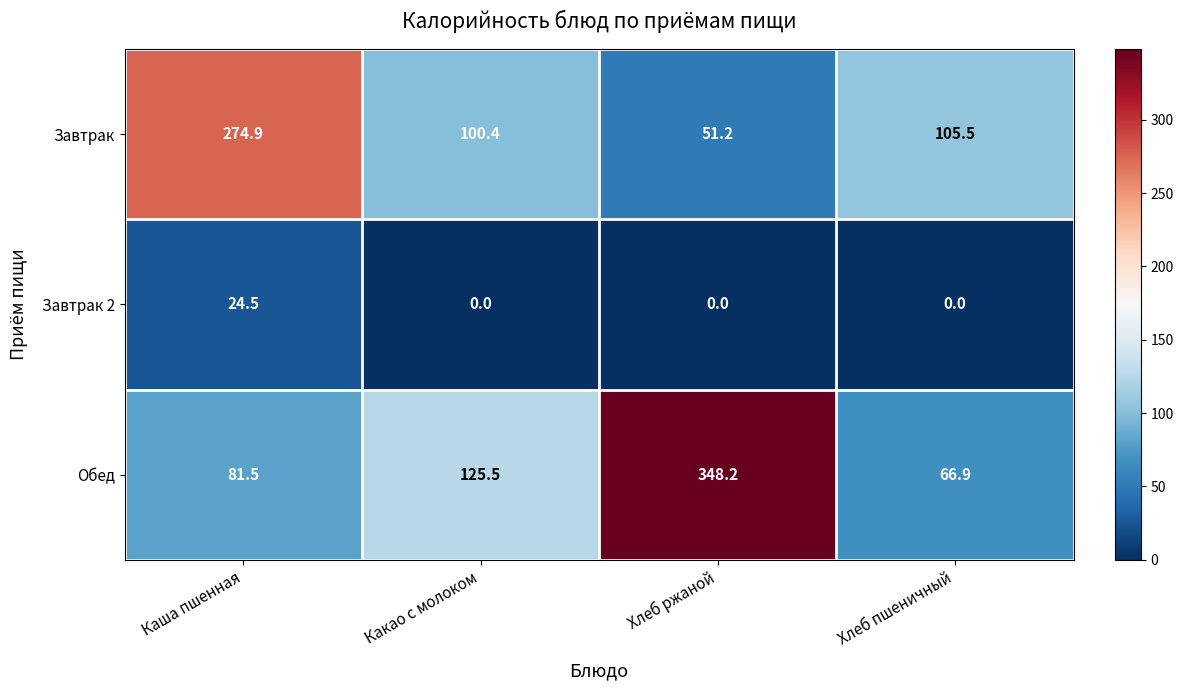

Reading left to right, transcribe all the data shown in this chart.

Завтрак: Каша пшенная=274.9	Какао с молоком=100.4	Хлеб ржаной=51.2	Хлеб пшеничный=105.5
Завтрак 2: Каша пшенная=24.5	Какао с молоком=0.0	Хлеб ржаной=0.0	Хлеб пшеничный=0.0
Обед: Каша пшенная=81.5	Какао с молоком=125.5	Хлеб ржаной=348.2	Хлеб пшеничный=66.9